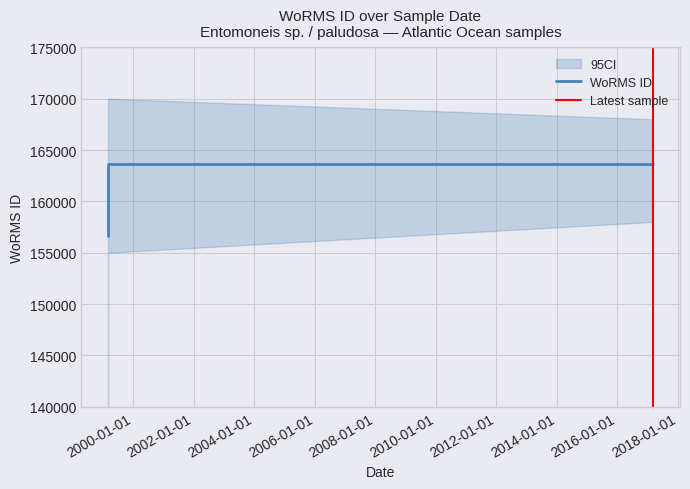

The value at 1999-03-01 is 278694. True or false?

False